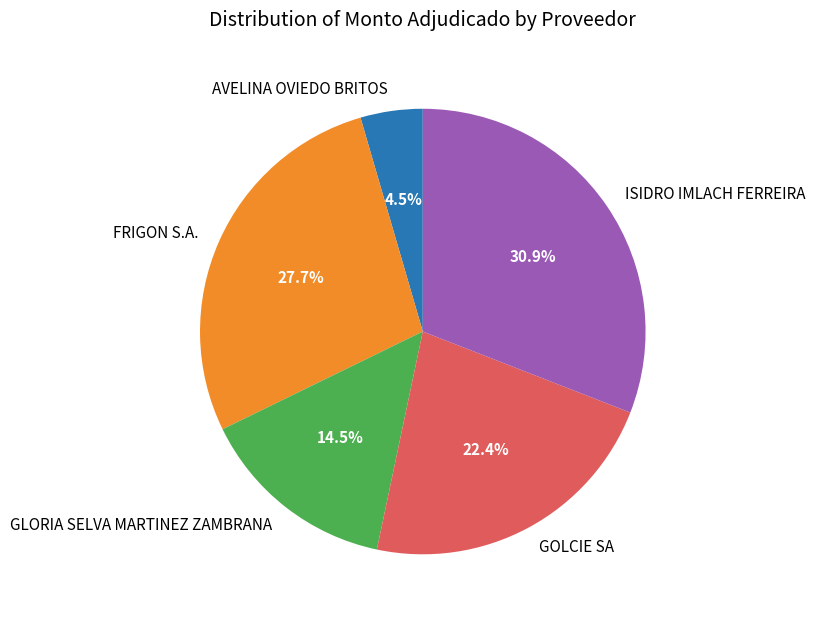

How many segments does this pie chart have?

5